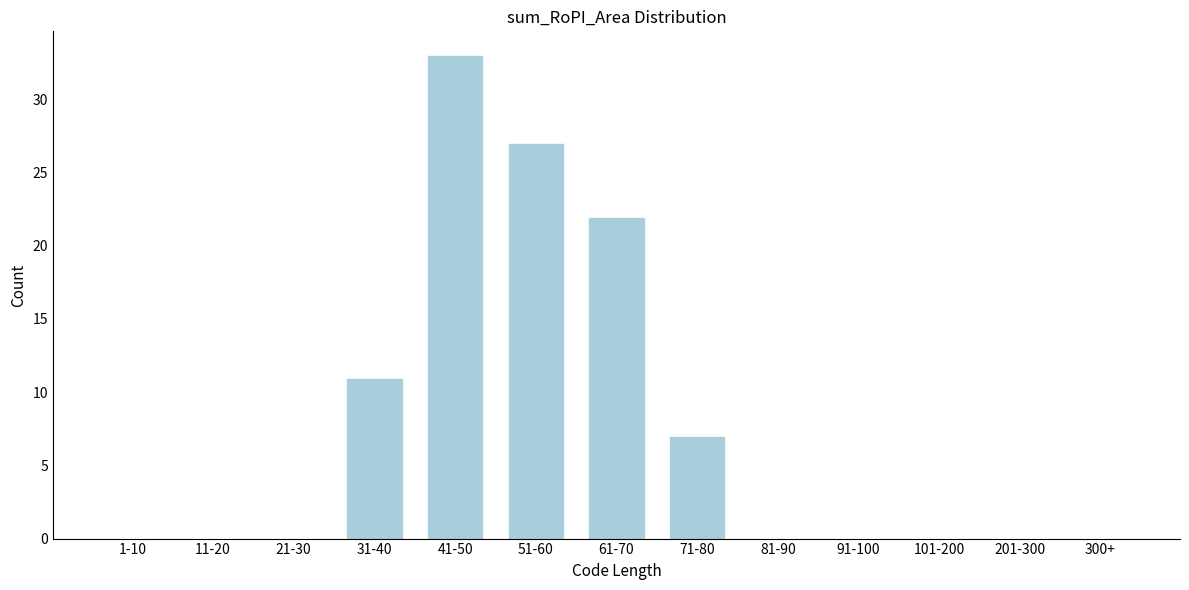

Reading left to right, list all the values displayed in this chart.

1-10=0	11-20=0	21-30=0	31-40=11	41-50=33	51-60=27	61-70=22	71-80=7	81-90=0	91-100=0	101-200=0	201-300=0	300+=0